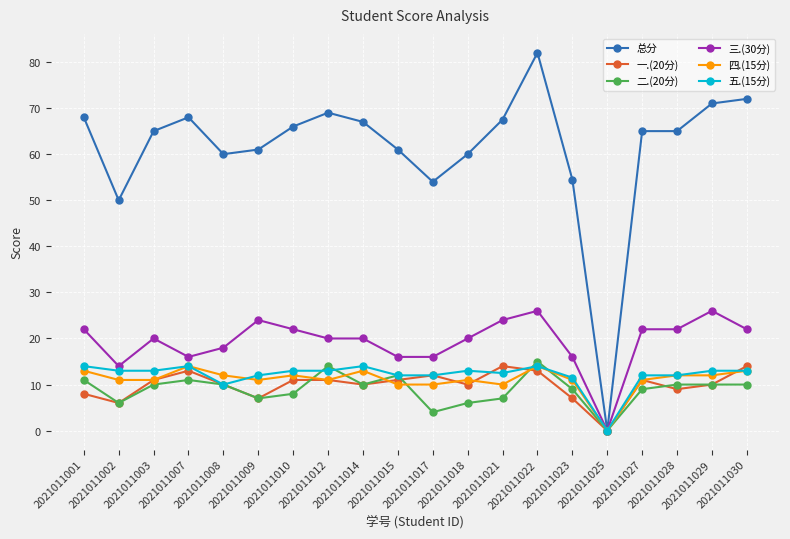

True or false: 四.(15分) and 一.(20分) cross at least once.

True